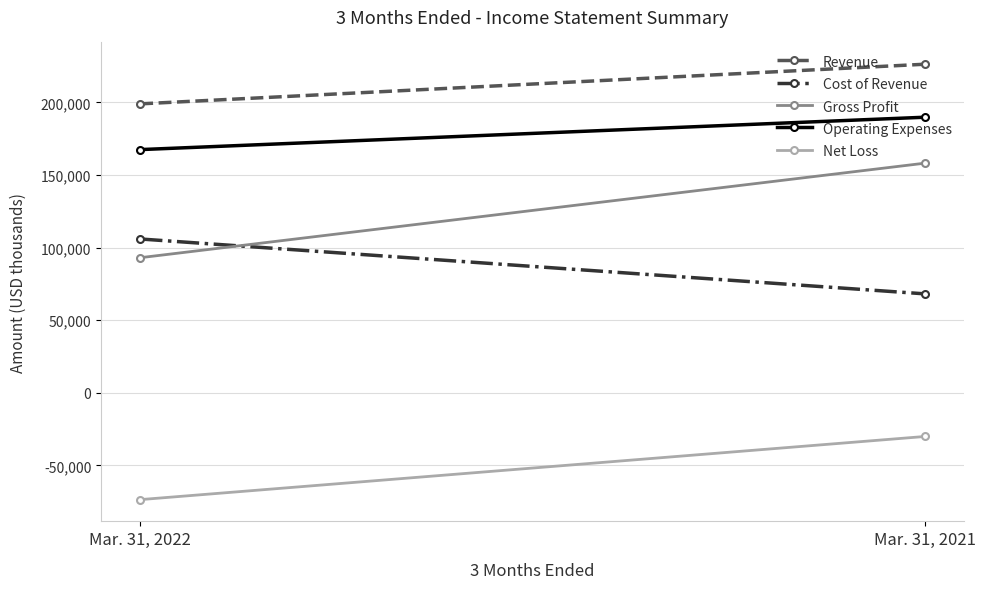

Which has a higher value, Mar. 31, 2022 or Mar. 31, 2021?

Mar. 31, 2021